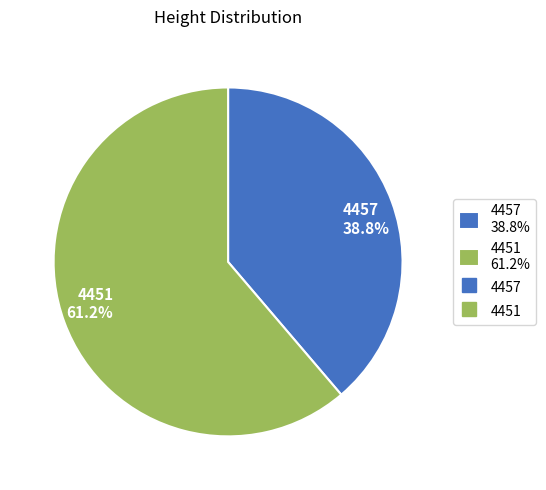

What portion of the pie excludes 4457?

61.2%